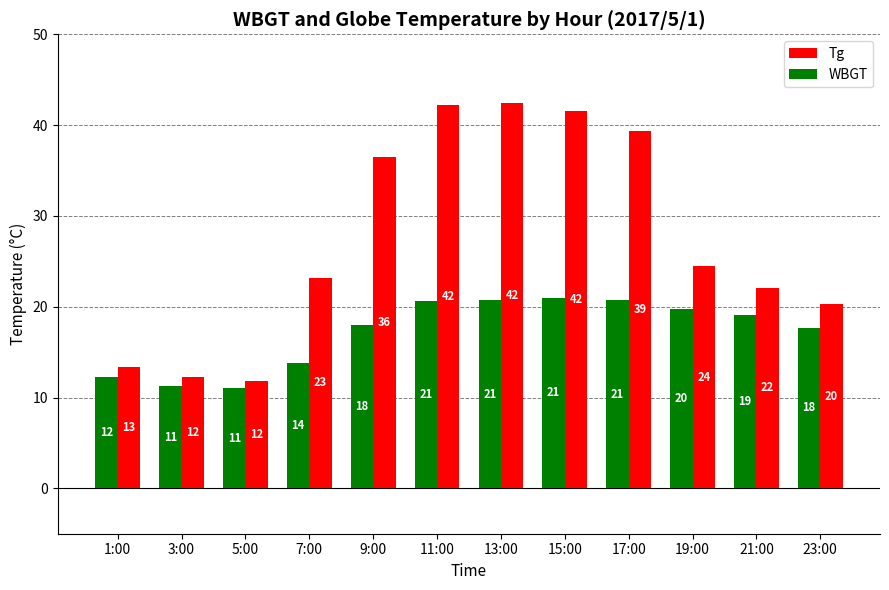

Read the WBGT value at 11:00.

20.6